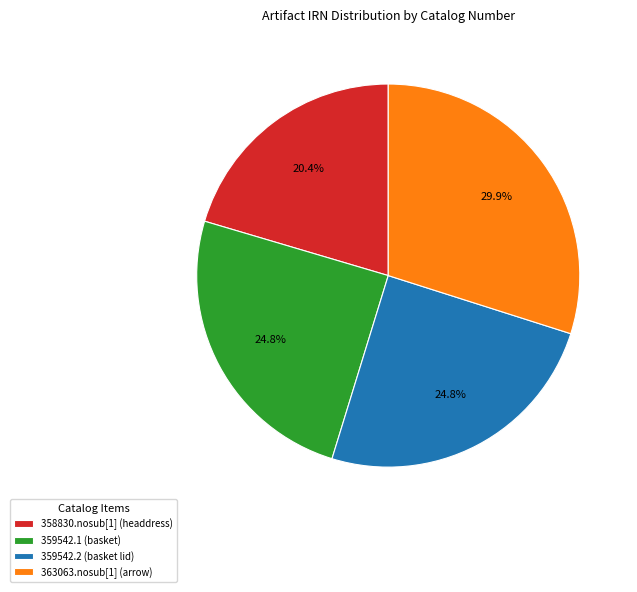

To the nearest percent, what portion does 359542.1 (basket) represent?

25%